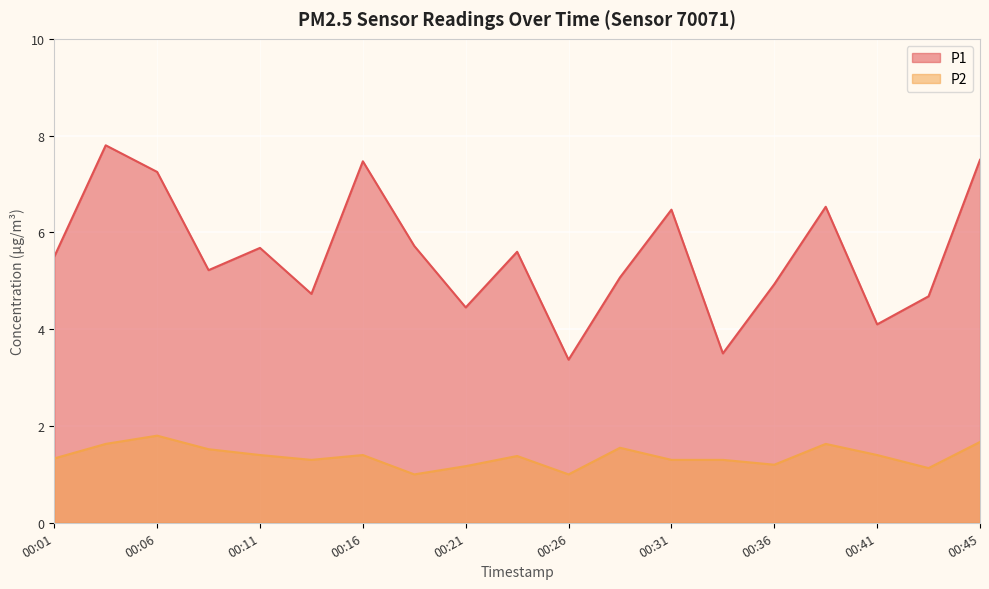

What is the maximum value for P1?

7.8